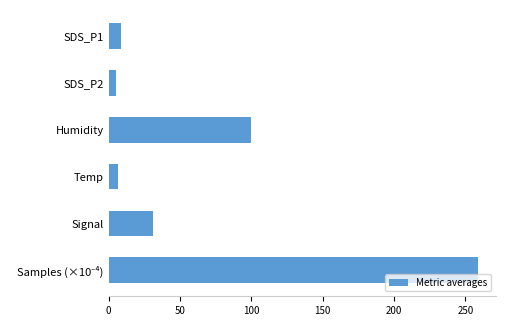

Does the chart contain stacked bars?

No